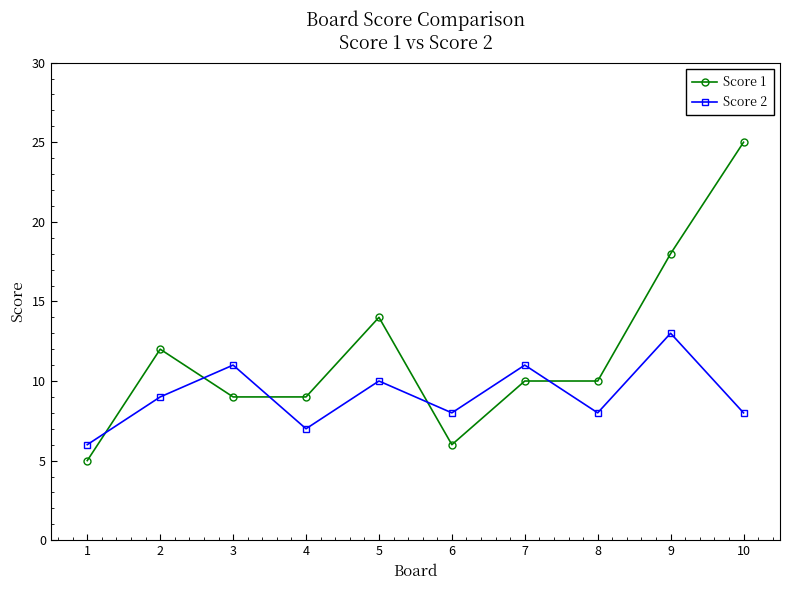

Reading right to left, what are all the values shown in this chart?

Score 1: 25	18	10	10	6	14	9	9	12	5
Score 2: 8	13	8	11	8	10	7	11	9	6